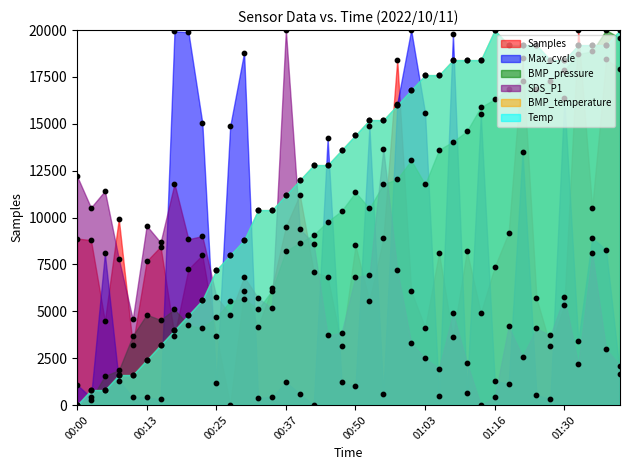

What are all the series names shown in the legend?

Samples, Max_cycle, BMP_pressure, SDS_P1, BMP_temperature, Temp